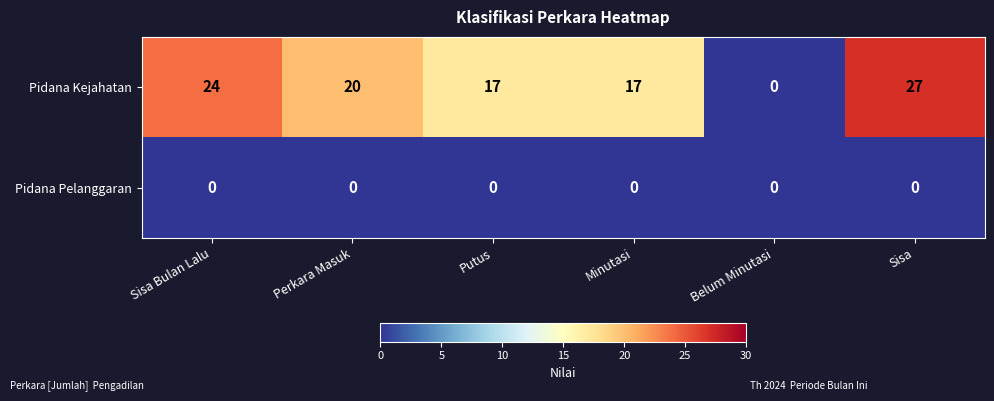

What is the greatest value displayed?

27